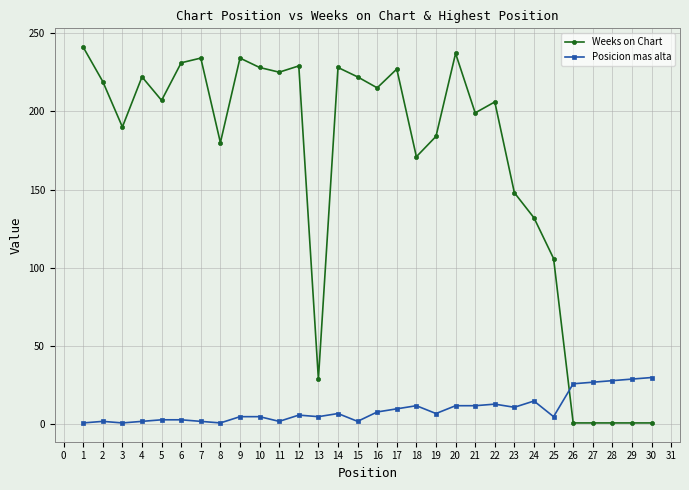

Where do Posicion mas alta and Weeks on Chart first cross each other?

25 and 26